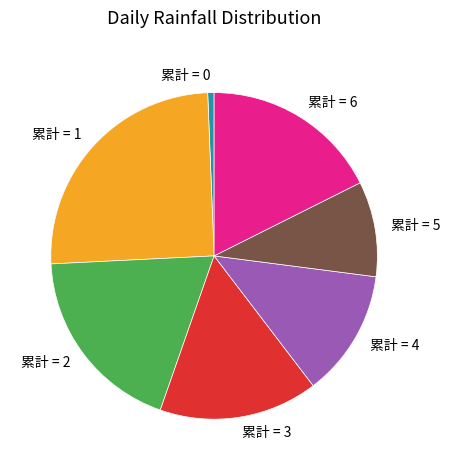

Rank the categories by value from lowest to highest.

累計 = 0, 累計 = 5, 累計 = 4, 累計 = 3, 累計 = 6, 累計 = 2, 累計 = 1